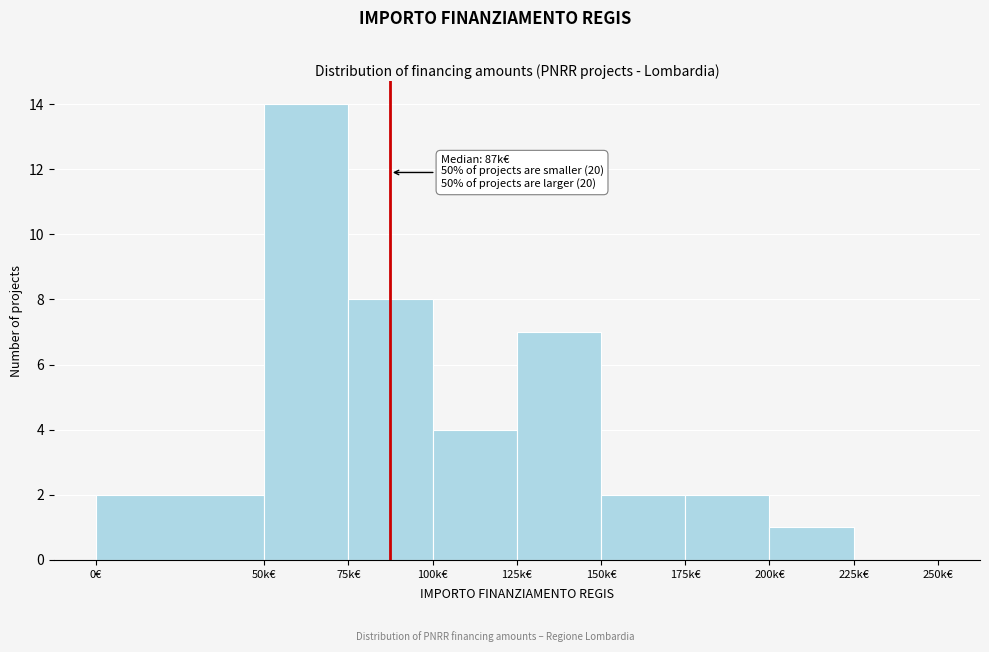

Reading left to right, list all the values displayed in this chart.

0€=2	50k€=14	75k€=8	100k€=4	125k€=7	150k€=2	175k€=2	200k€=1	225k€=0